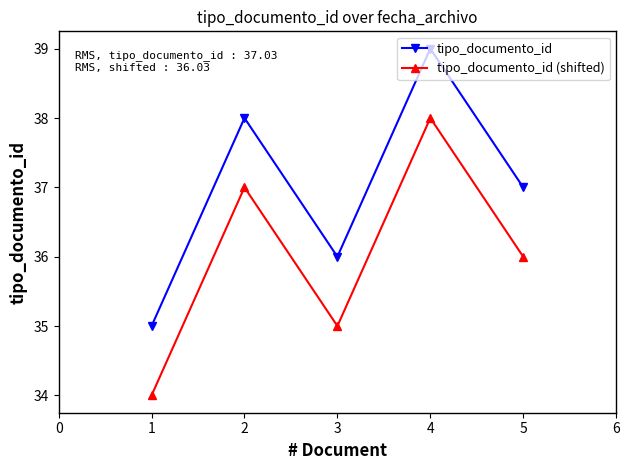

What is the value of the tipo_documento_id point at the 2nd from the left?

38